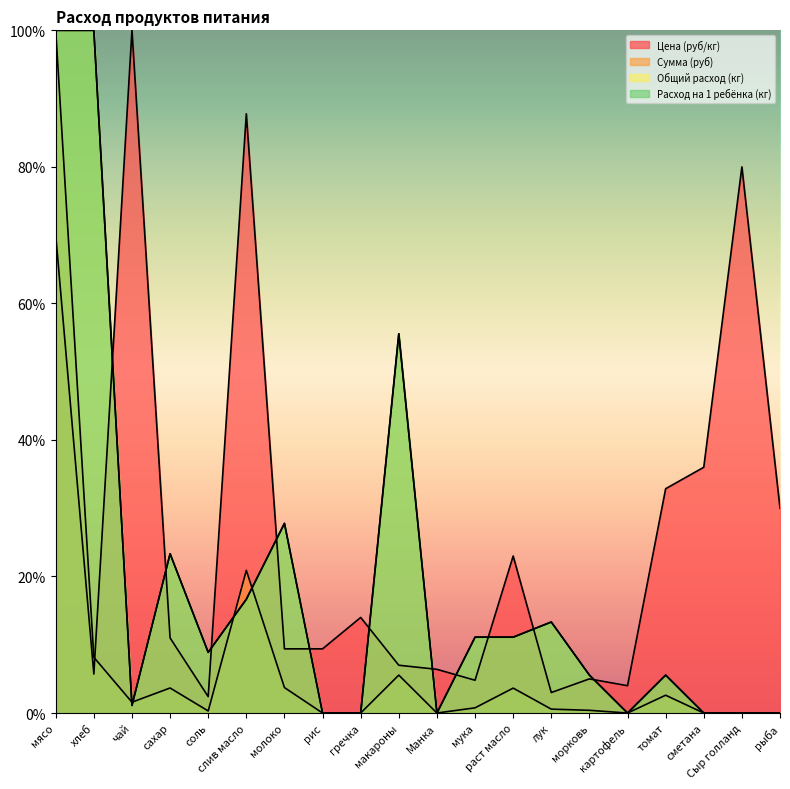

List the series in order of their peak value, lowest first.

Цена (руб/кг), Сумма (руб), Общий расход (кг), Расход на 1 ребёнка (кг)